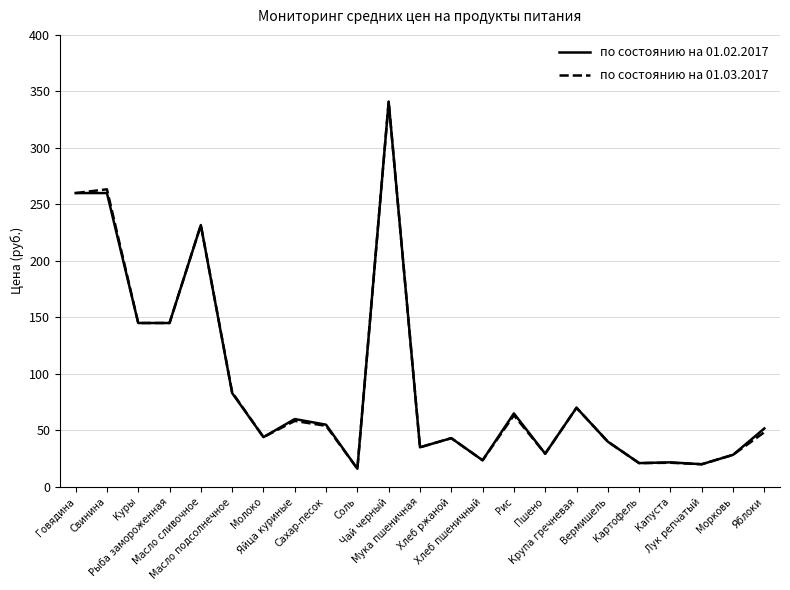

Does the chart display data point markers on the line(s)?

No